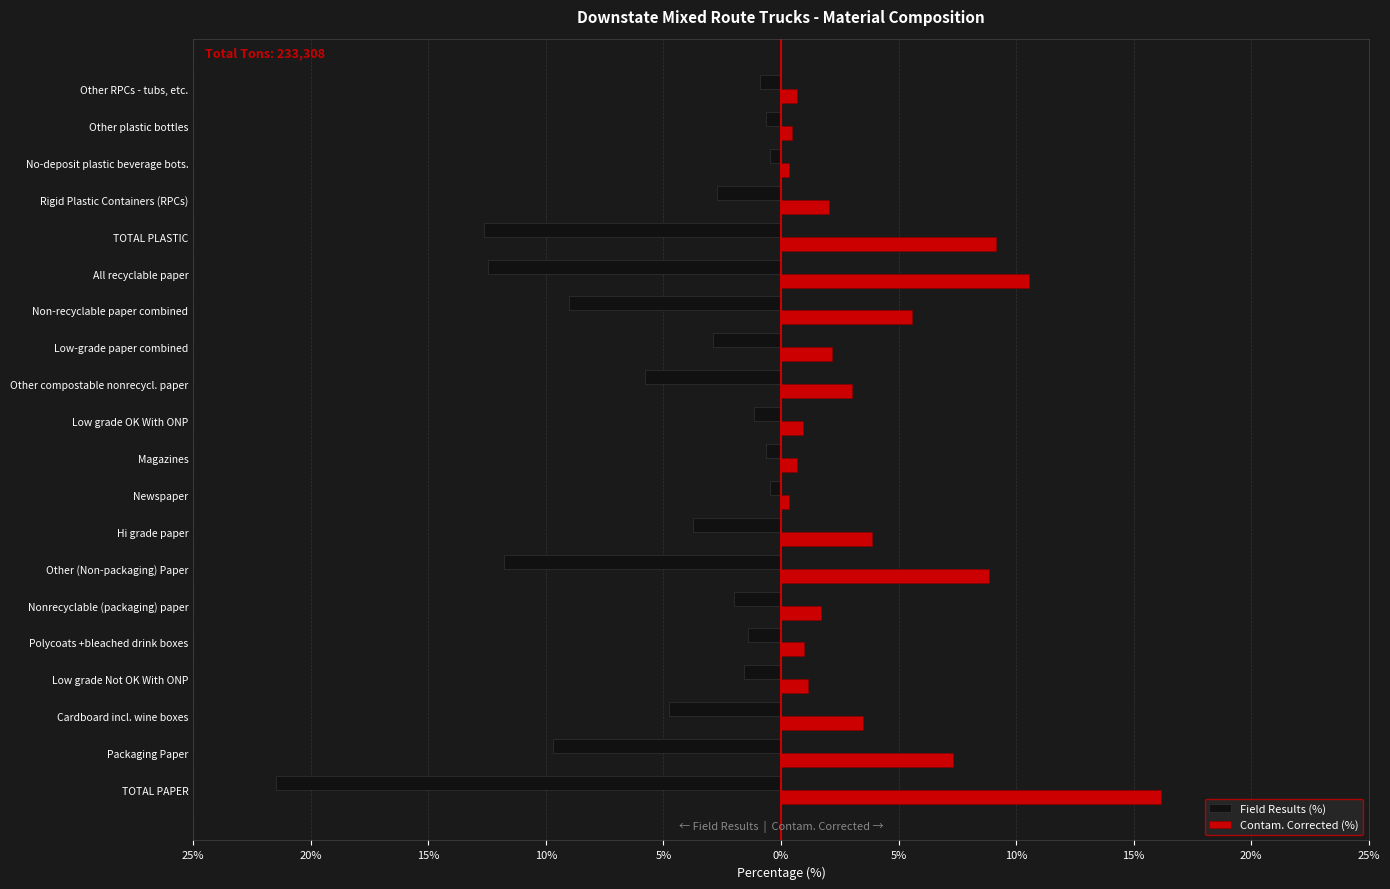

What are all the series names shown in the legend?

Field Results (%), Contam. Corrected (%)